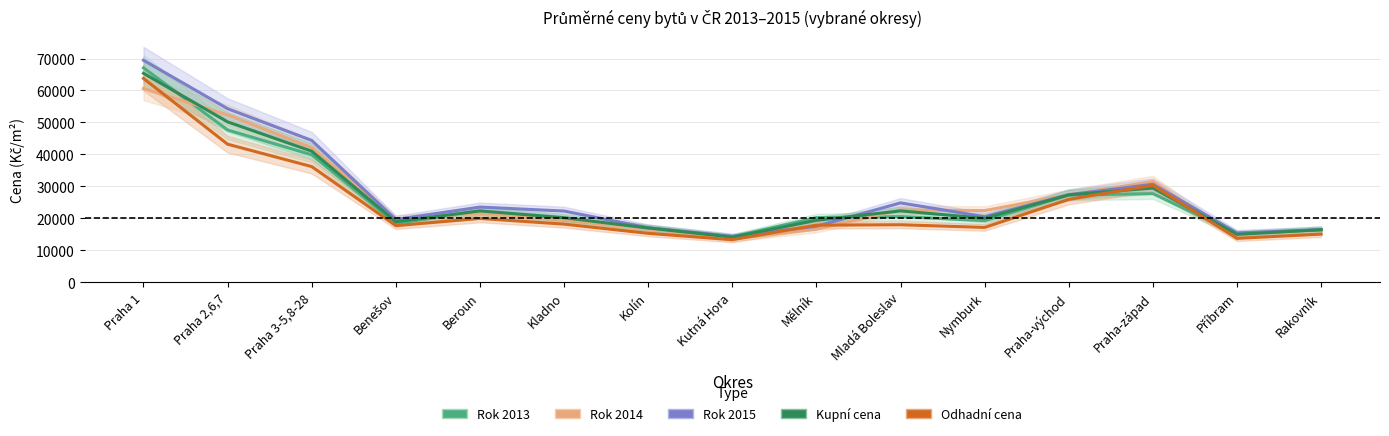

What is the difference between the maximum and second lowest values in the Odhadní cena series?

50049.0